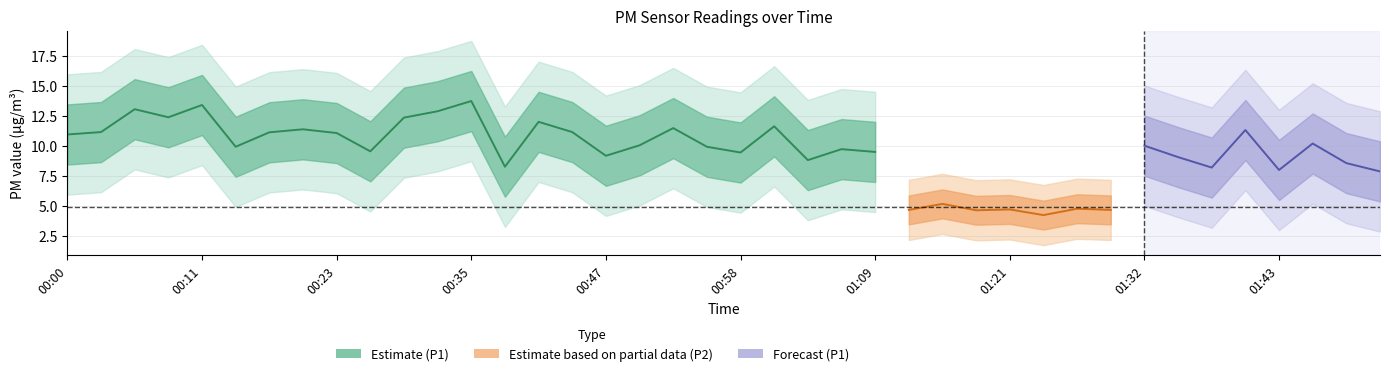

True or false: P1 and P2 intersect in this chart.

False